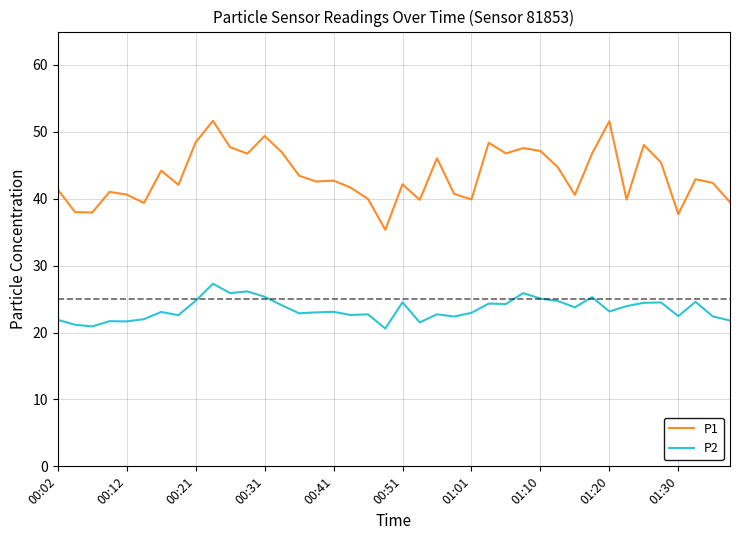

List the series in order of their overall mean, highest first.

P1, P2